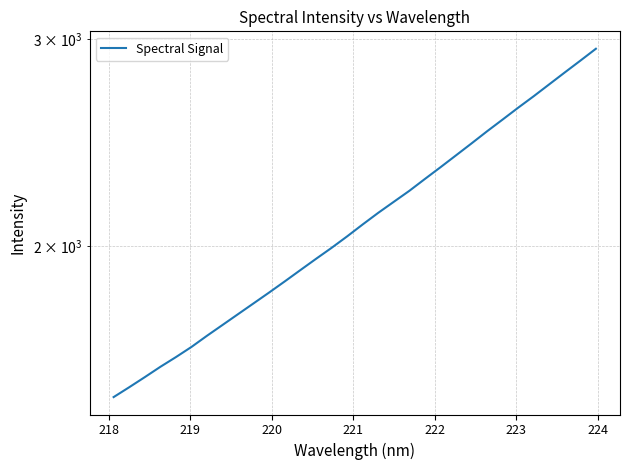

How many data points are above 2086?

16